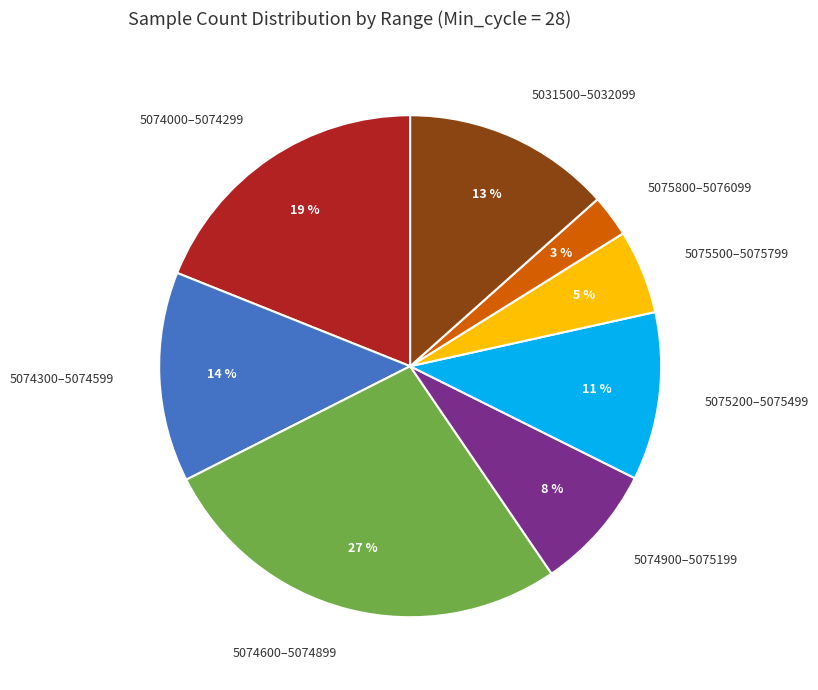

Which has a higher value, 5075500–5075799 or 5075200–5075499?

5075200–5075499